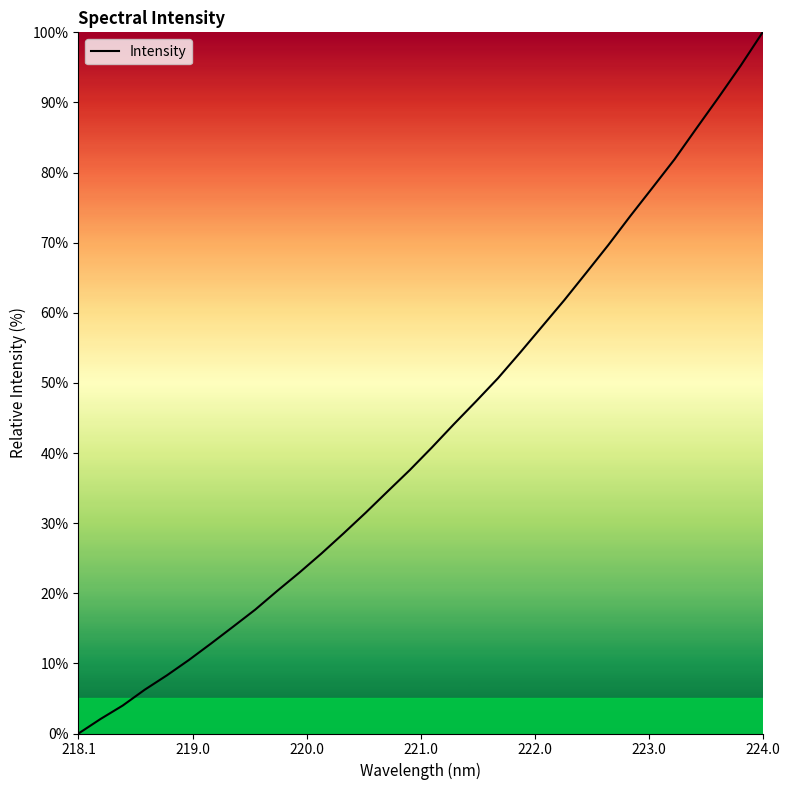

What is the difference between the maximum and minimum values?

100.0